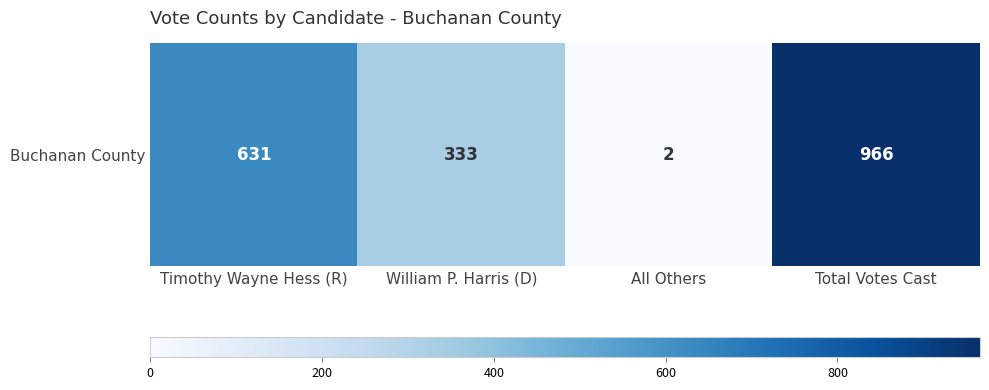

What is the minimum value shown in the chart?

2